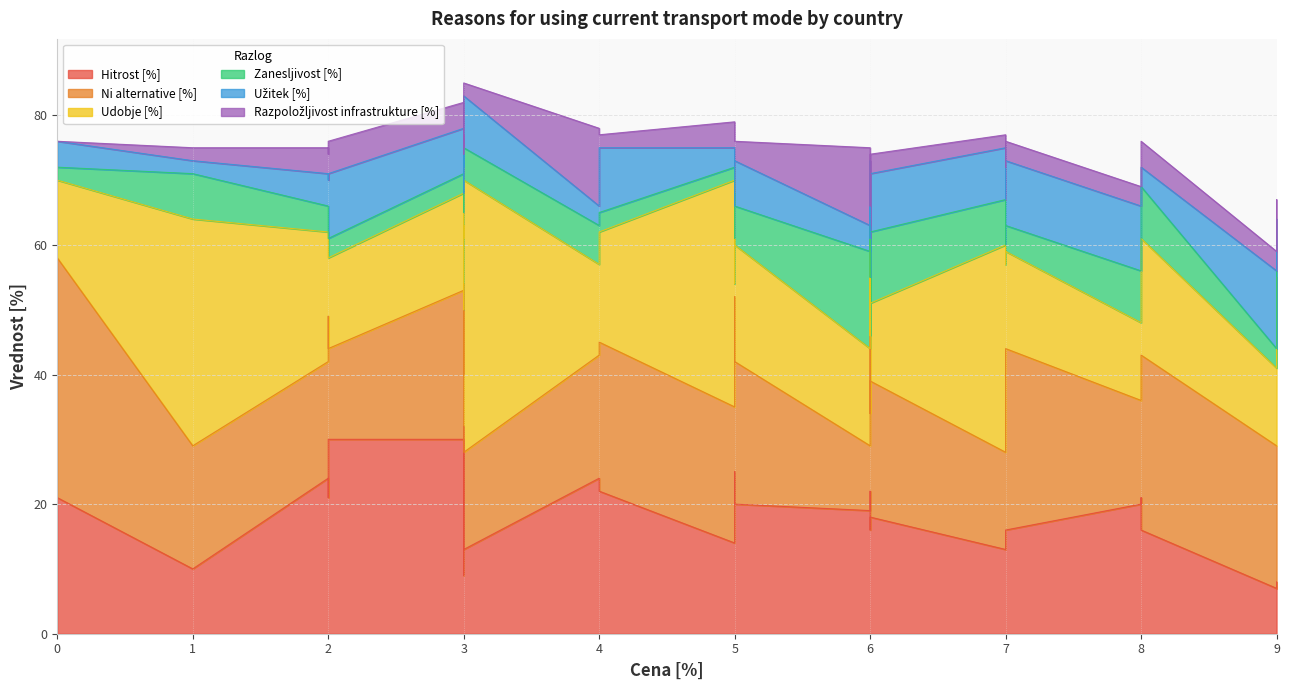

How many values in the Užitek [%] series exceed 7?

11